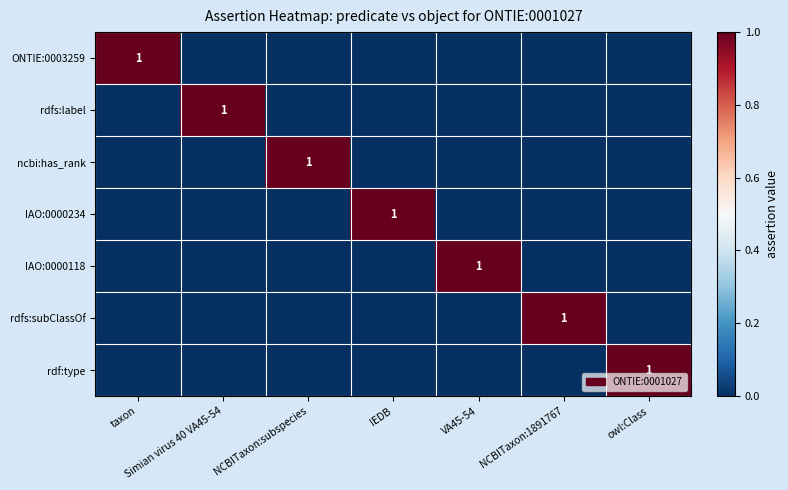

How many data points in rdfs:subClassOf are above 0?

1